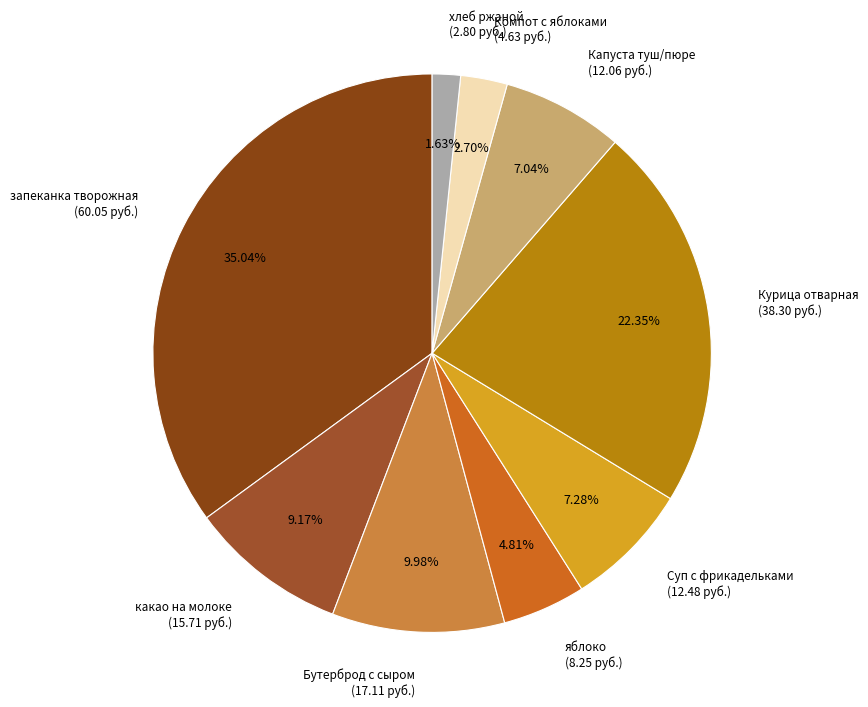

Between Суп с фрикадельками (12.48 руб.) and хлеб ржаной (2.80 руб.), which is larger?

Суп с фрикадельками (12.48 руб.)